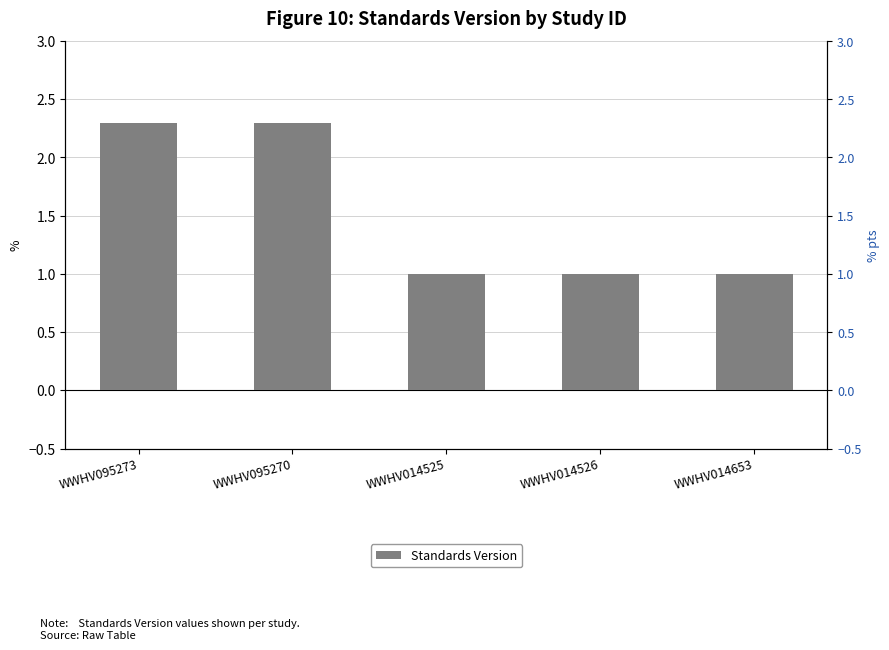

What is the difference between the values at WWHV014525 and WWHV095273?

1.3